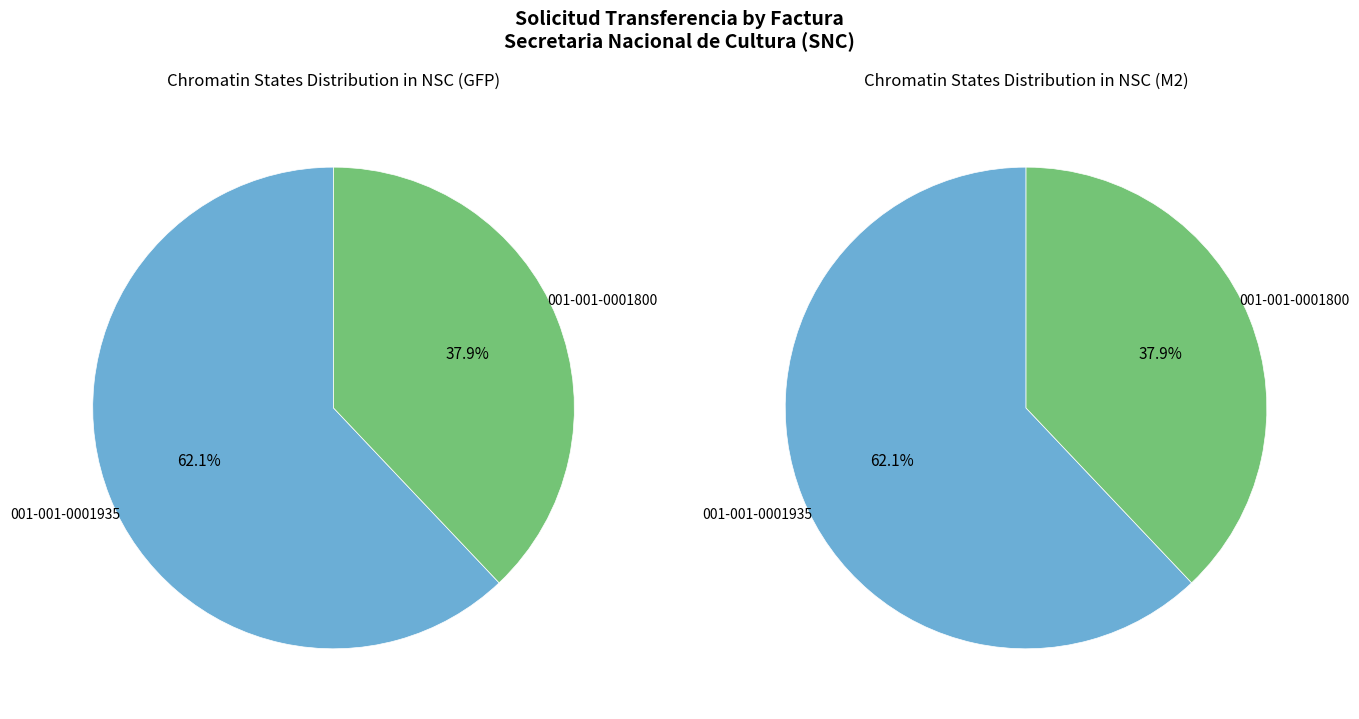

Is the sum of 001-001-0001935 and 001-001-0001800 greater than half?

Yes